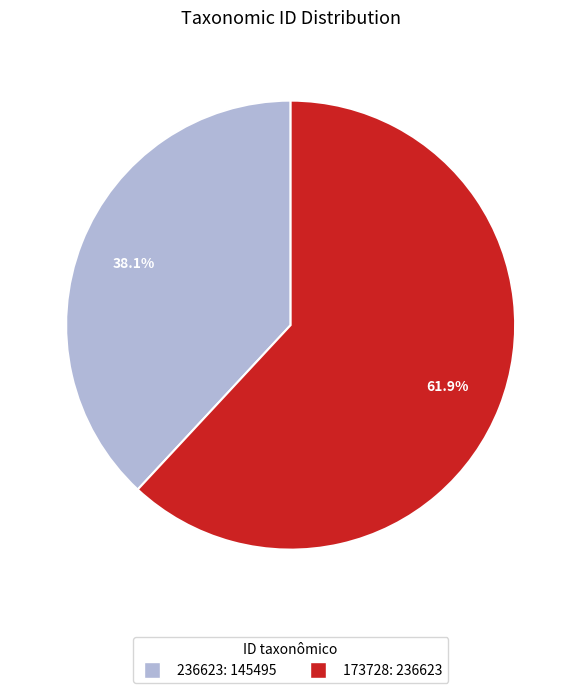

What is the largest slice in the pie chart?

173728